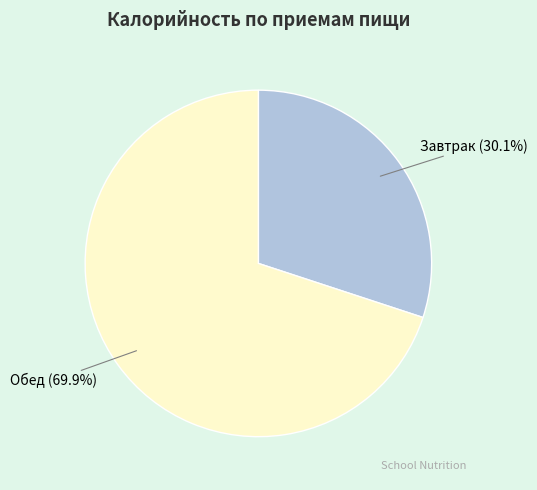

To the nearest percent, what percentage of the pie is Завтрак?

30%